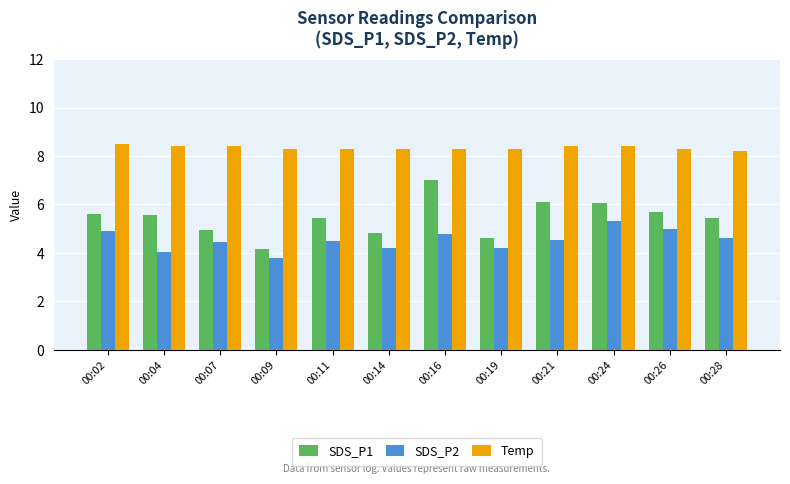

Reading left to right, list all the values displayed in this chart.

SDS_P1: 5.6	5.6	4.9	4.2	5.4	4.8	7.0	4.6	6.1	6.1	5.7	5.4
SDS_P2: 4.9	4.0	4.4	3.8	4.5	4.2	4.8	4.2	4.5	5.3	5.0	4.6
Temp: 8.5	8.4	8.4	8.3	8.3	8.3	8.3	8.3	8.4	8.4	8.3	8.2